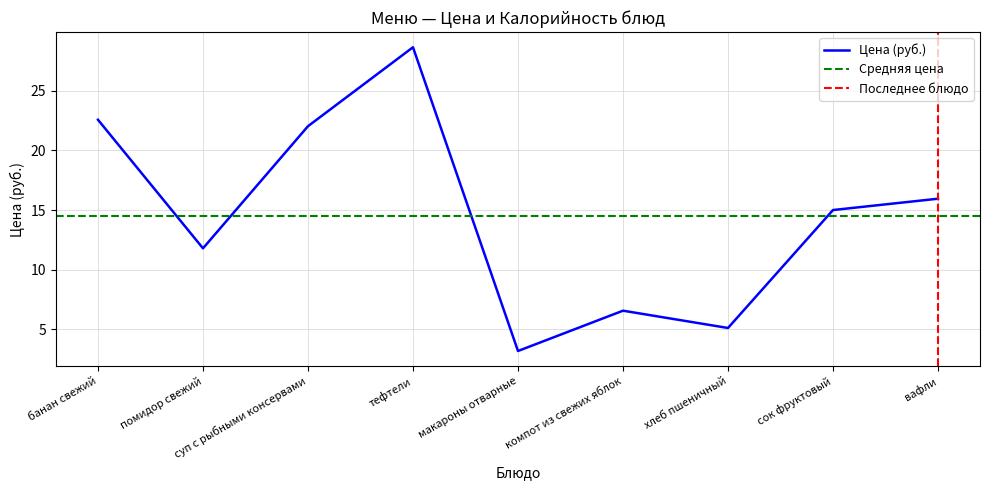

Which label corresponds to the smallest value in the chart?

макароны отварные